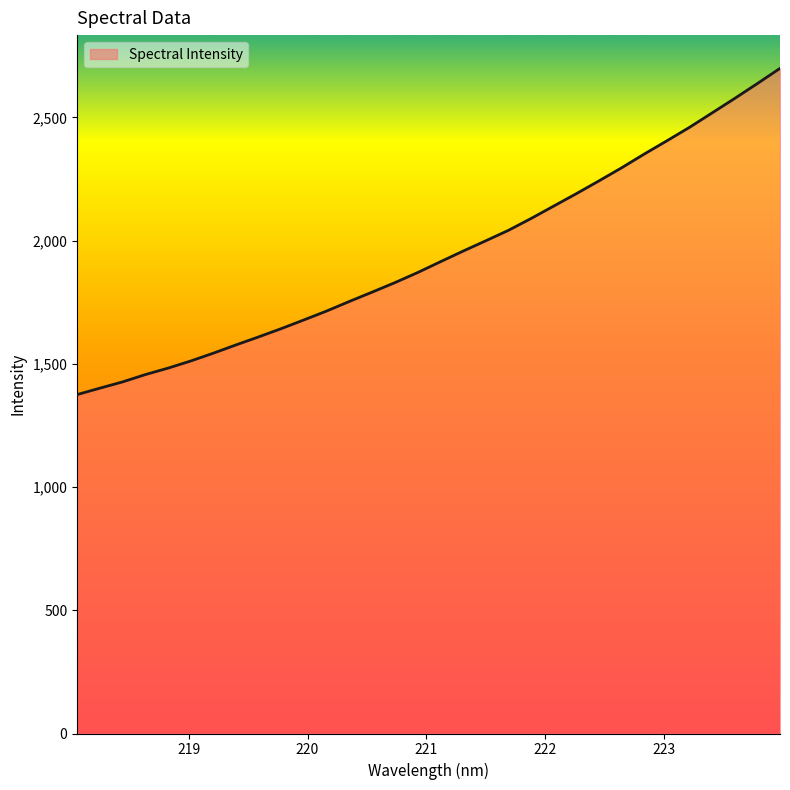

What is the maximum value shown in the chart?

2699.0